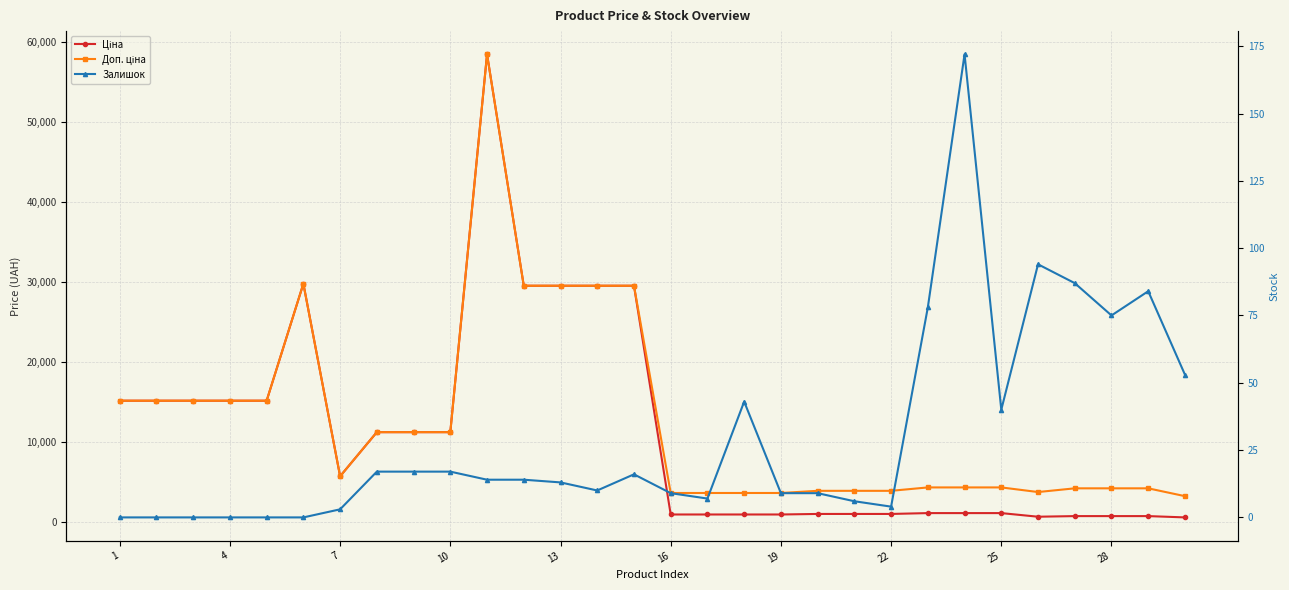

True or false: Залишок and Доп. ціна intersect in this chart.

False